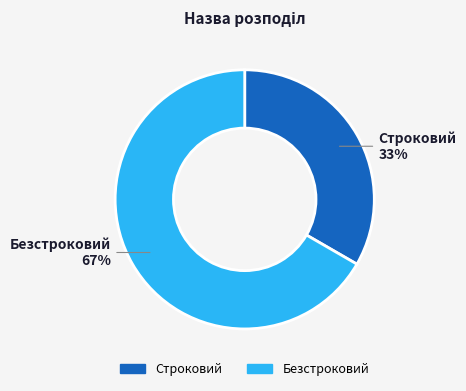

To the nearest percent, what is the average slice percentage?

50%